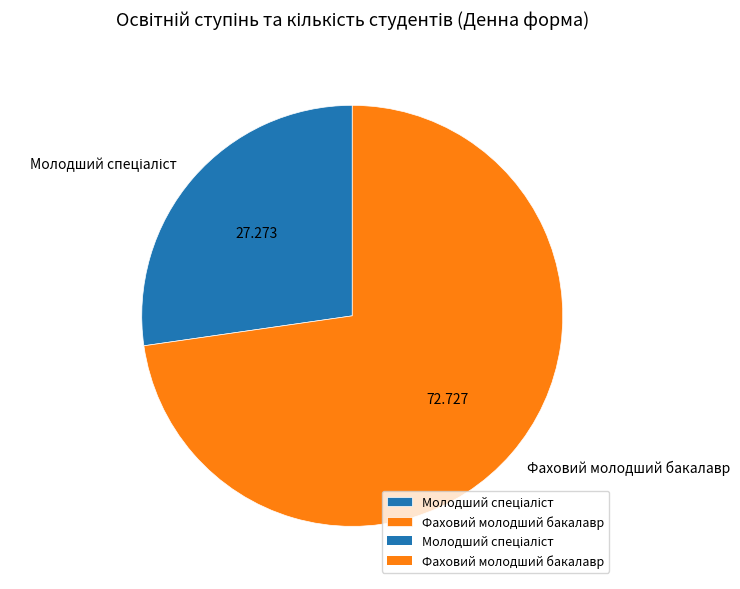

Count the number of slices in the pie.

2